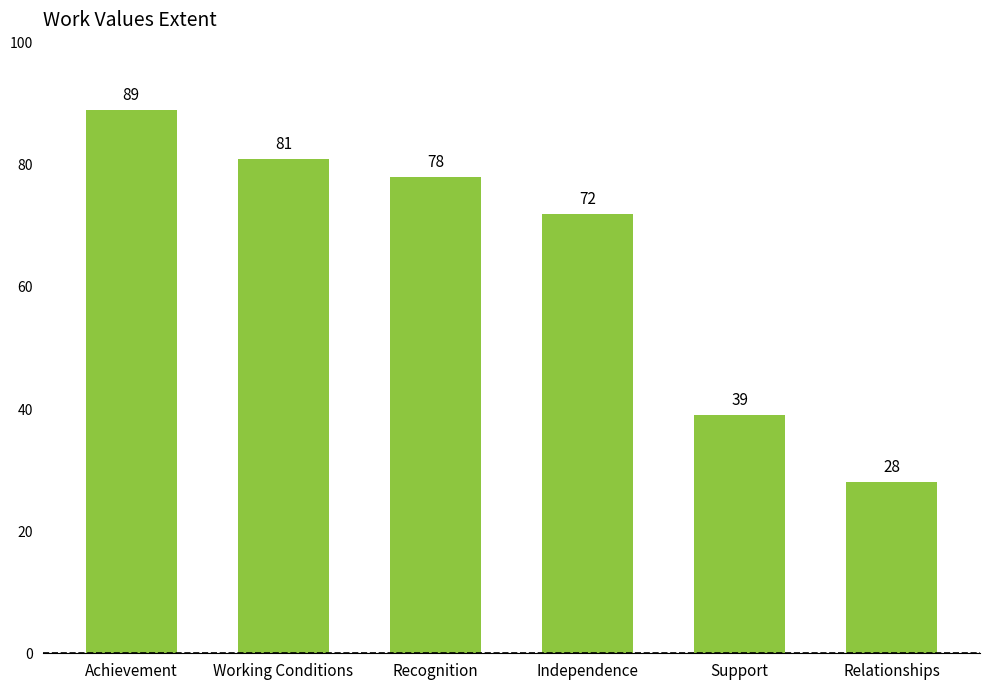

List the labels in order of value, largest first.

Achievement, Working Conditions, Recognition, Independence, Support, Relationships